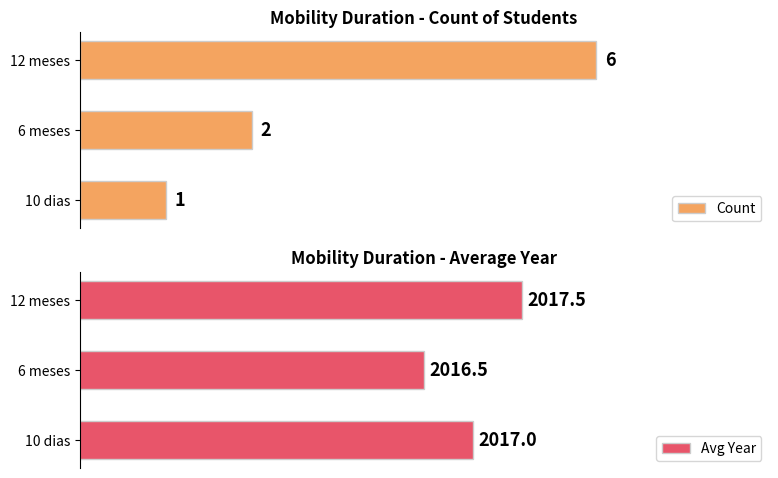

At which label does Avg Year reach its peak?

12 meses